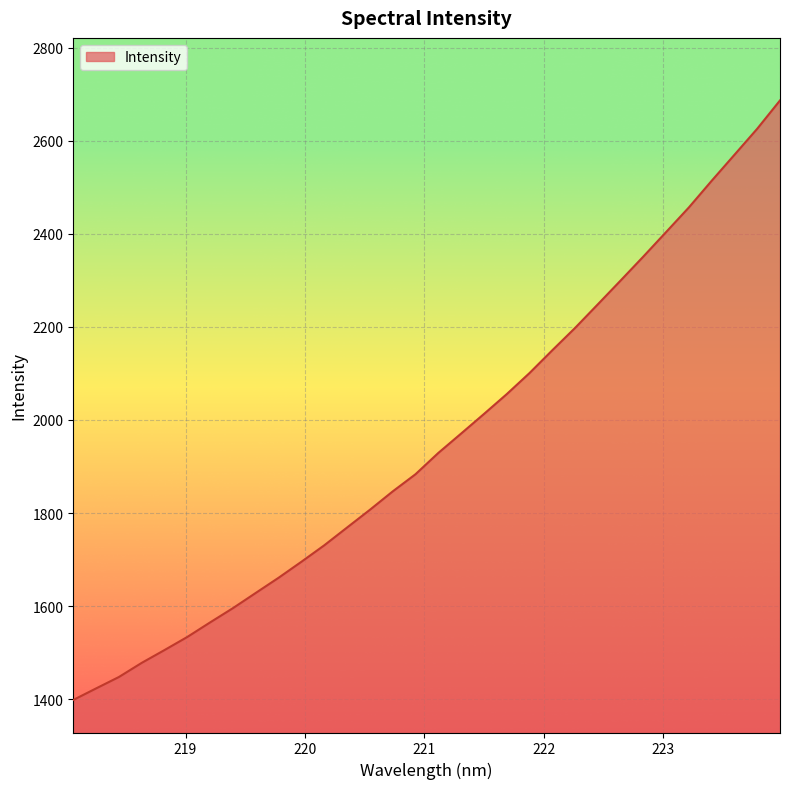

What is the greatest value displayed?

2686.3